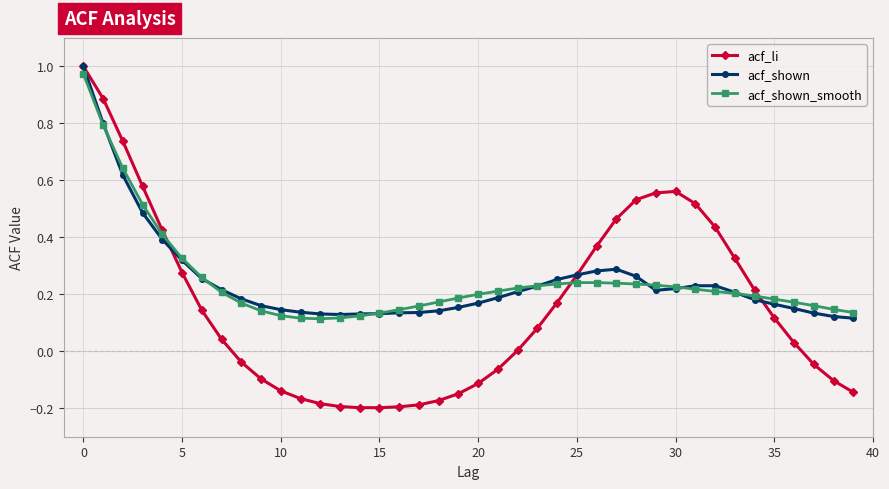

True or false: acf_li has more than 0 points higher than both neighbors.

True